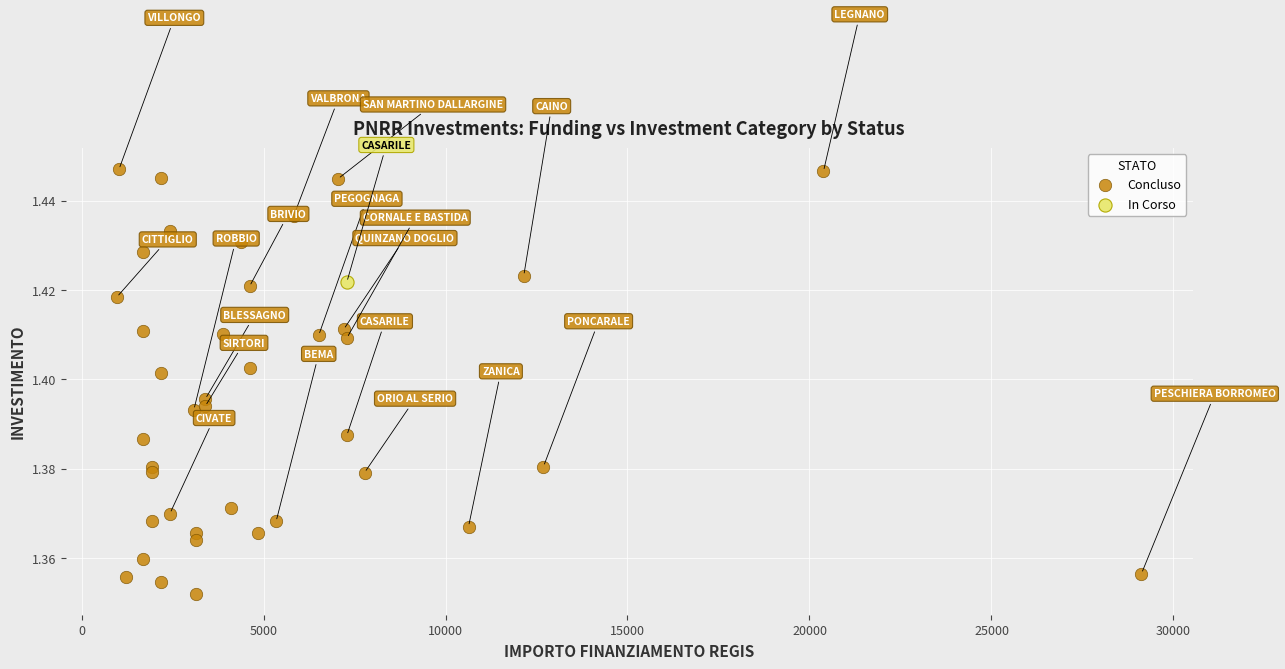

What are all the series names shown in the legend?

Concluso, In Corso